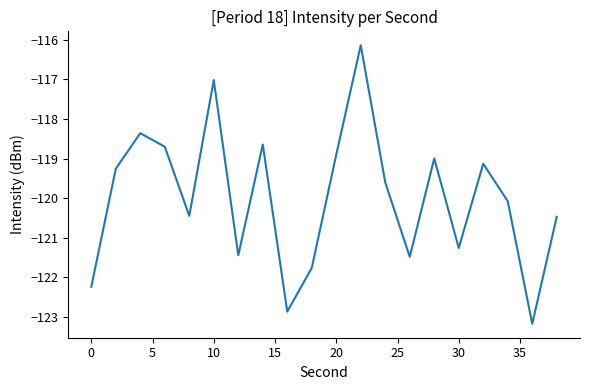

What is the smallest value displayed?

-123.2